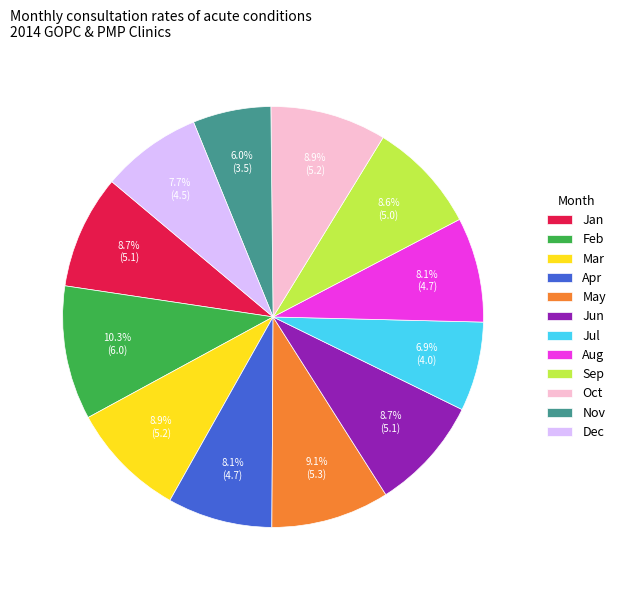

Is there a majority slice in this chart?

No